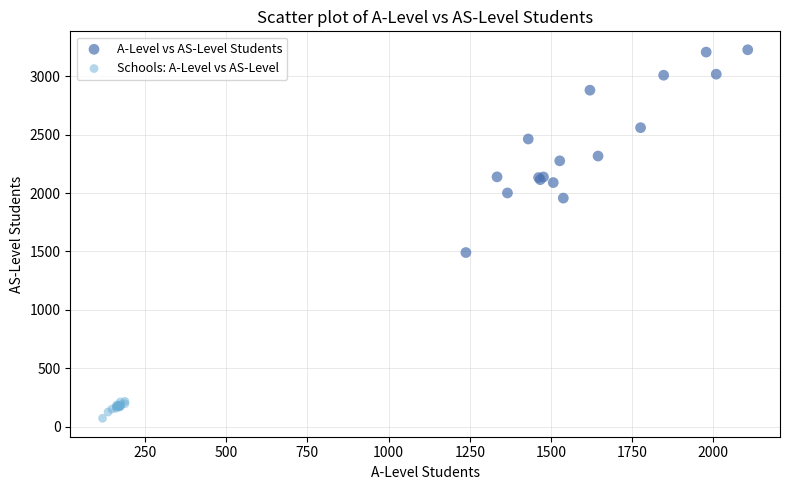

Which series contains the lowest Y value?

Schools: A-Level vs AS-Level